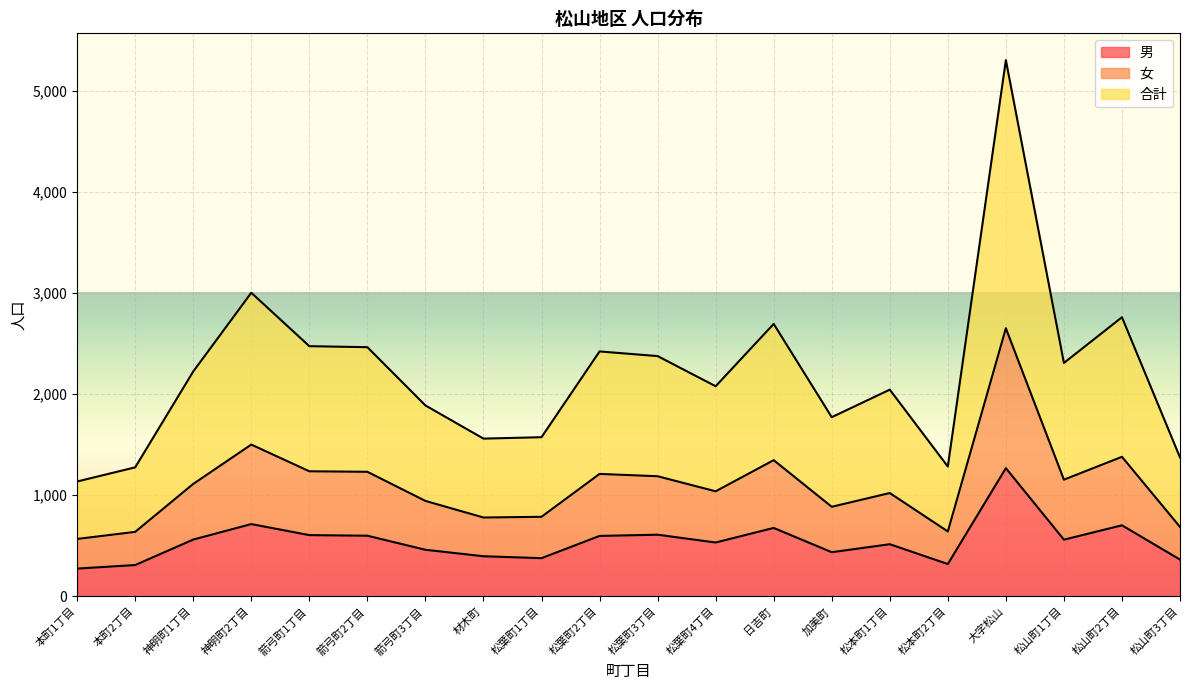

What is the sum of the 男 values at 大字松山 and 松山町2丁目?

1971